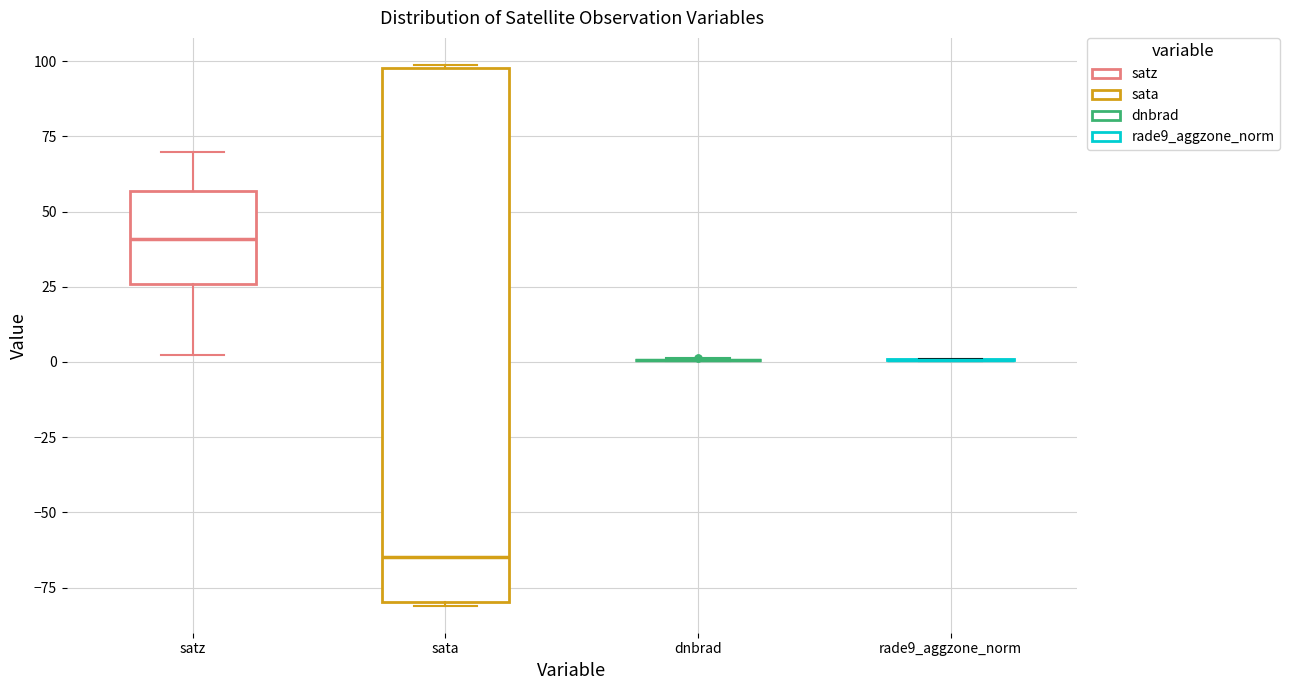

Reading left to right, transcribe this box plot: for each box, give where its median line is, the range the box spans, and where its two whiskers end, as read against the y-axis. The values are not printed on the chart, so give them approximately, as read against the axis.

satz: median 40, box 25 to 55, whiskers 0 to 70
sata: median -65, box -80 to 100, whiskers -80 to 100
dnbrad: box collapsed to a line at 0, whiskers 0 to 0
rade9_aggzone_norm: box collapsed to a line at 0, whiskers 0 to 0